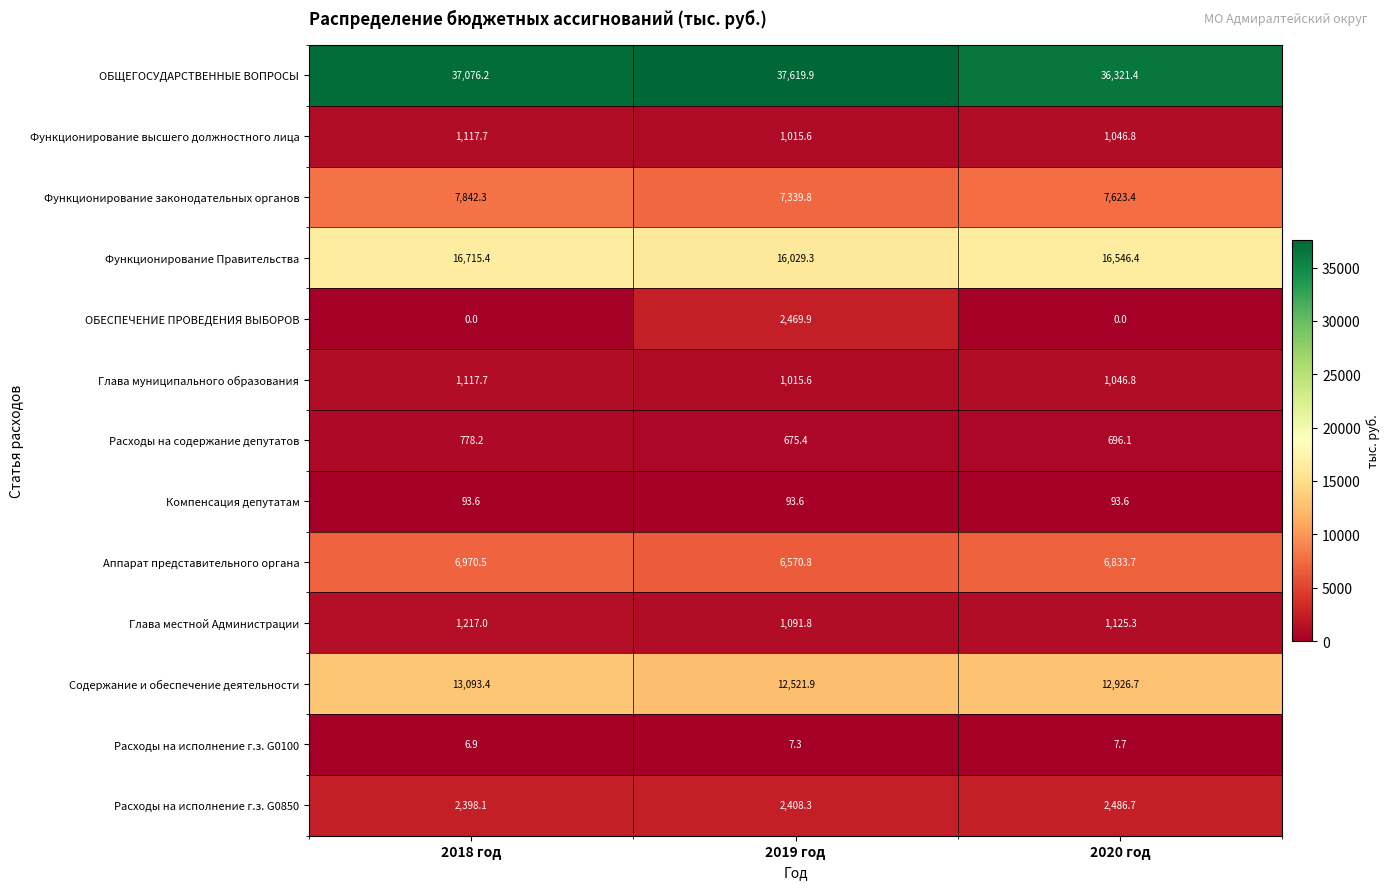

At how many categories does at least one series exceed 12733?

3